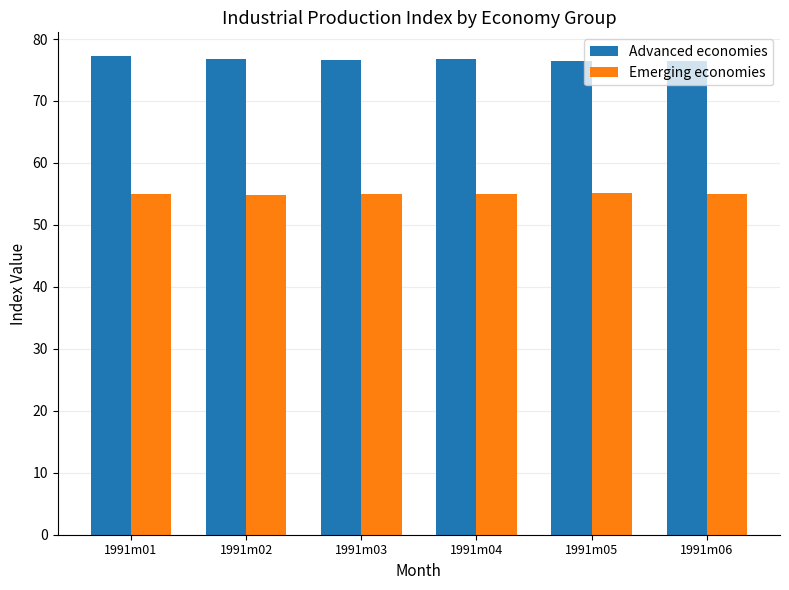

What is the maximum value for Emerging economies?

55.2